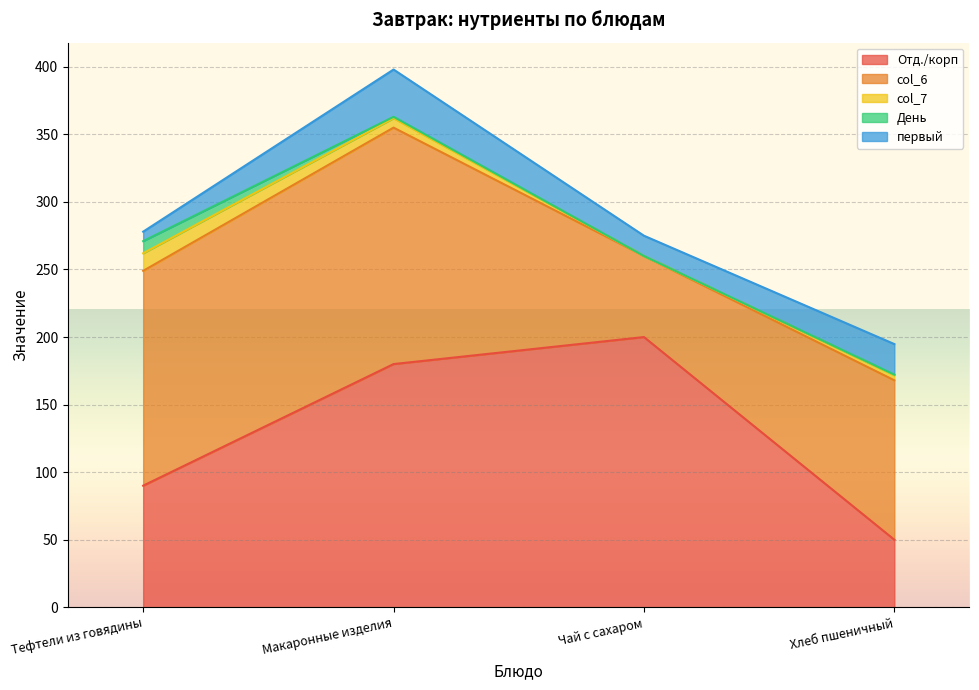

Reading right to left, extract all data points from this chart.

Отд./корп: Хлеб пшеничный=50.0	Чай с сахаром=200.0	Макаронные изделия=180.0	Тефтели из говядины=90.0
col_6: Хлеб пшеничный=118.0	Чай с сахаром=60.0	Макаронные изделия=175.0	Тефтели из говядины=159.0
col_7: Хлеб пшеничный=3.8	Чай с сахаром=0.0	Макаронные изделия=7.0	Тефтели из говядины=13.0
День: Хлеб пшеничный=0.4	Чай с сахаром=0.0	Макаронные изделия=1.0	Тефтели из говядины=9.0
первый: Хлеб пшеничный=22.6	Чай с сахаром=15.0	Макаронные изделия=35.0	Тефтели из говядины=7.0